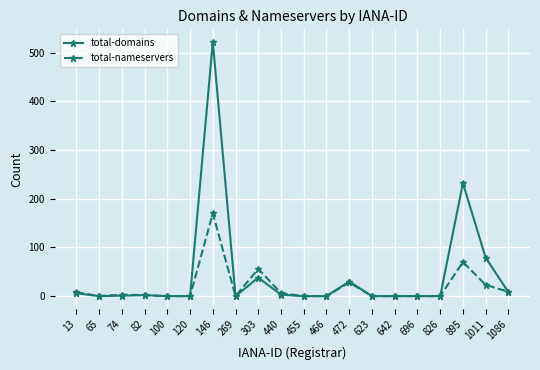

What is the maximum value shown in the chart?

522